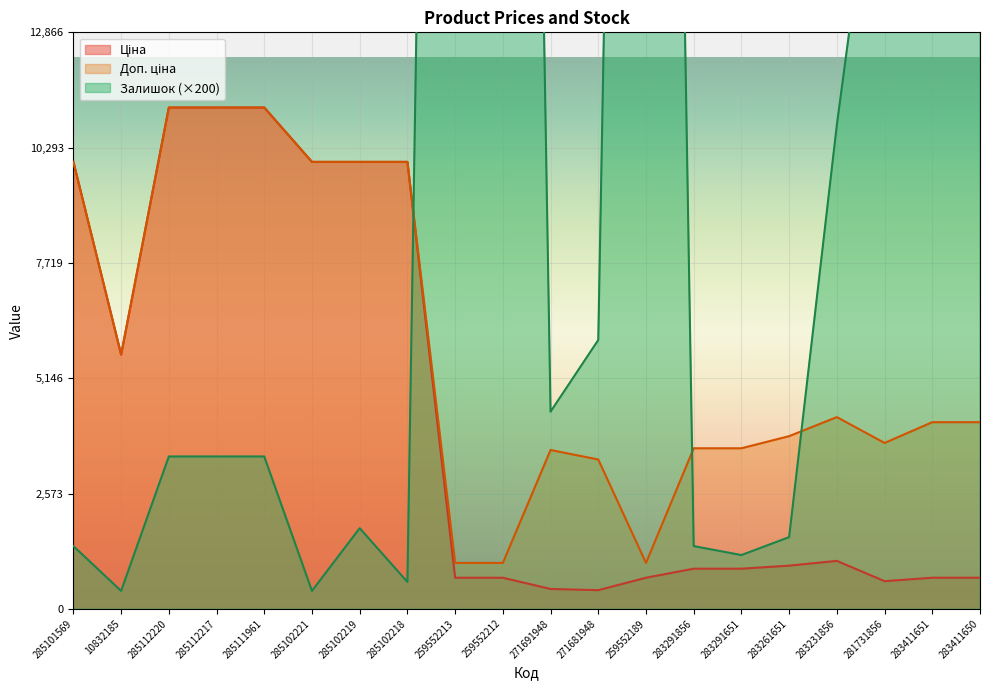

True or false: Залишок has more than 1 interior local peaks.

True